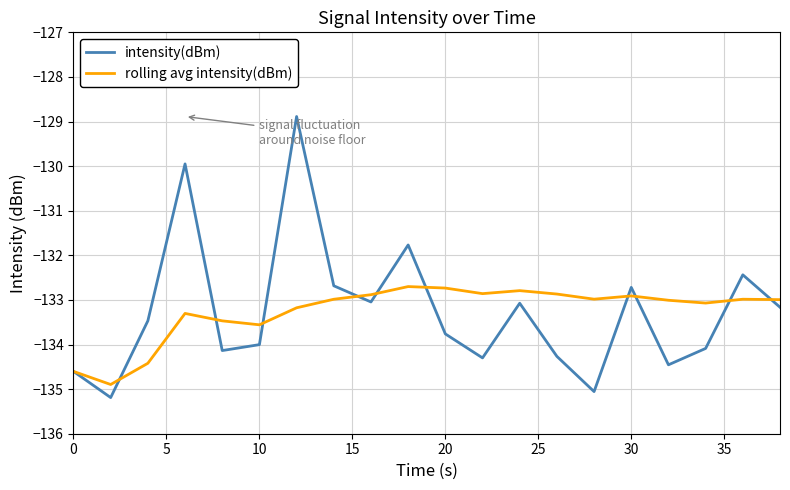

Which series has the widest spread of values?

intensity(dBm)